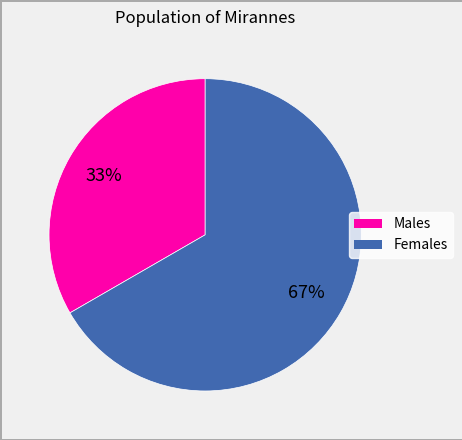

Combined, do Males and Females account for over 50%?

Yes